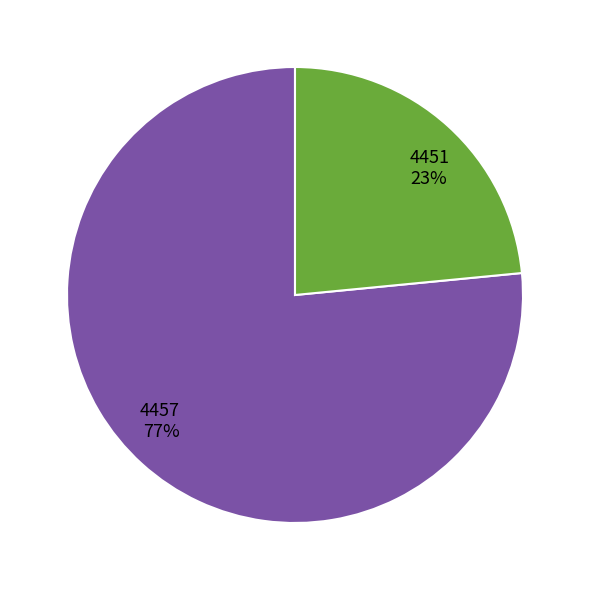

Which category has the smallest portion of the pie?

4451